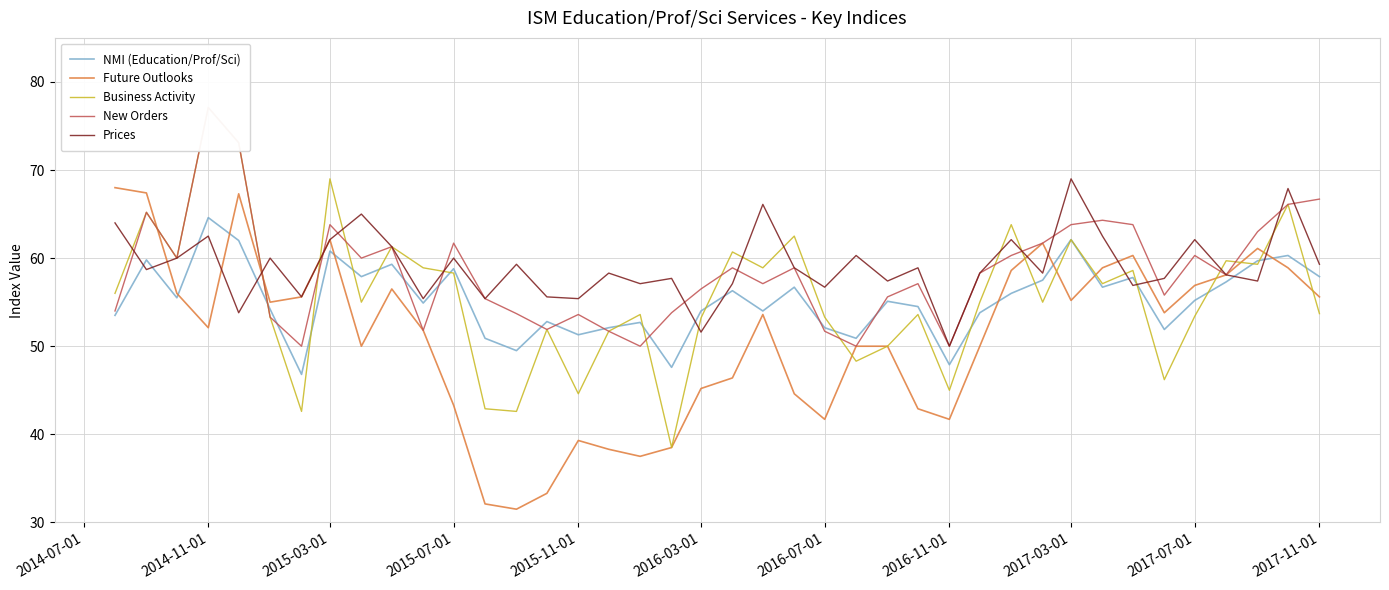

What is the highest value of the Future Outlooks series?

68.0